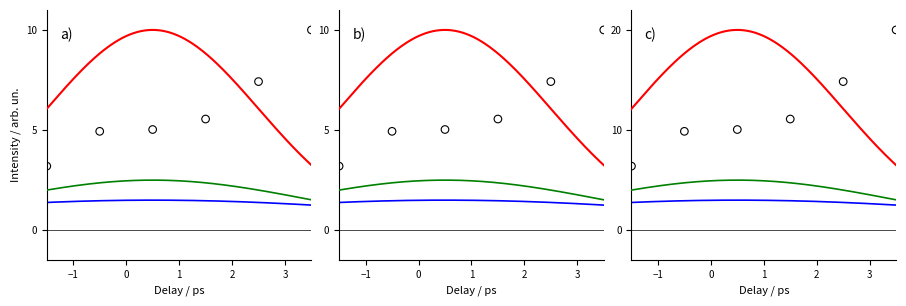

At how many categories does at least one series exceed 3?

6